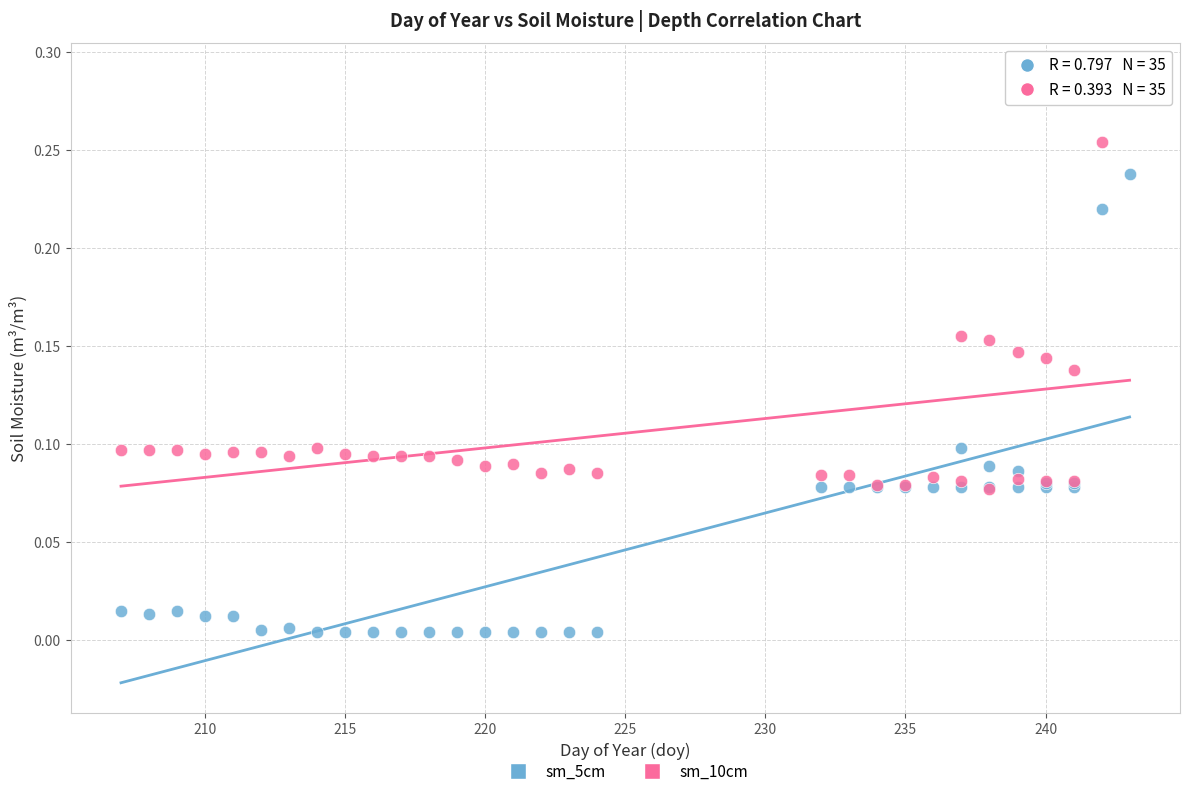

Which series reaches the minimum Y coordinate?

sm_5cm